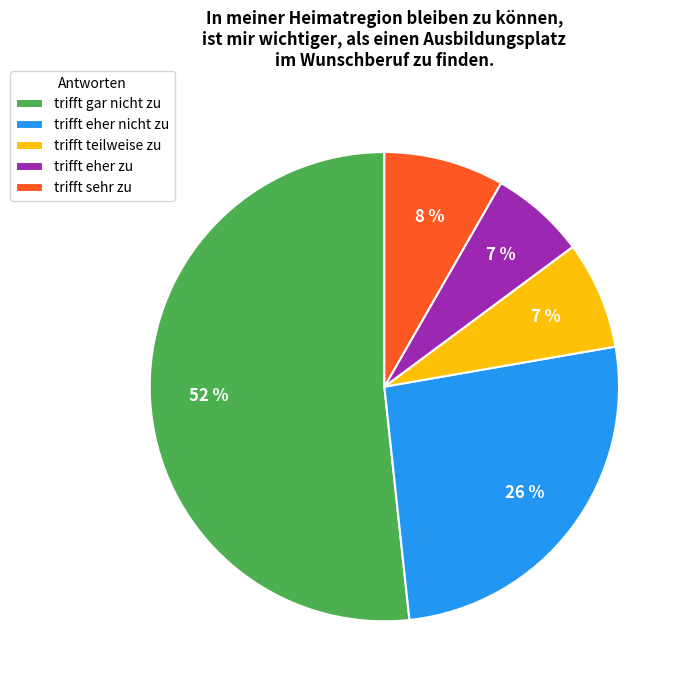

Which has a higher value, trifft teilweise zu or trifft sehr zu?

trifft sehr zu